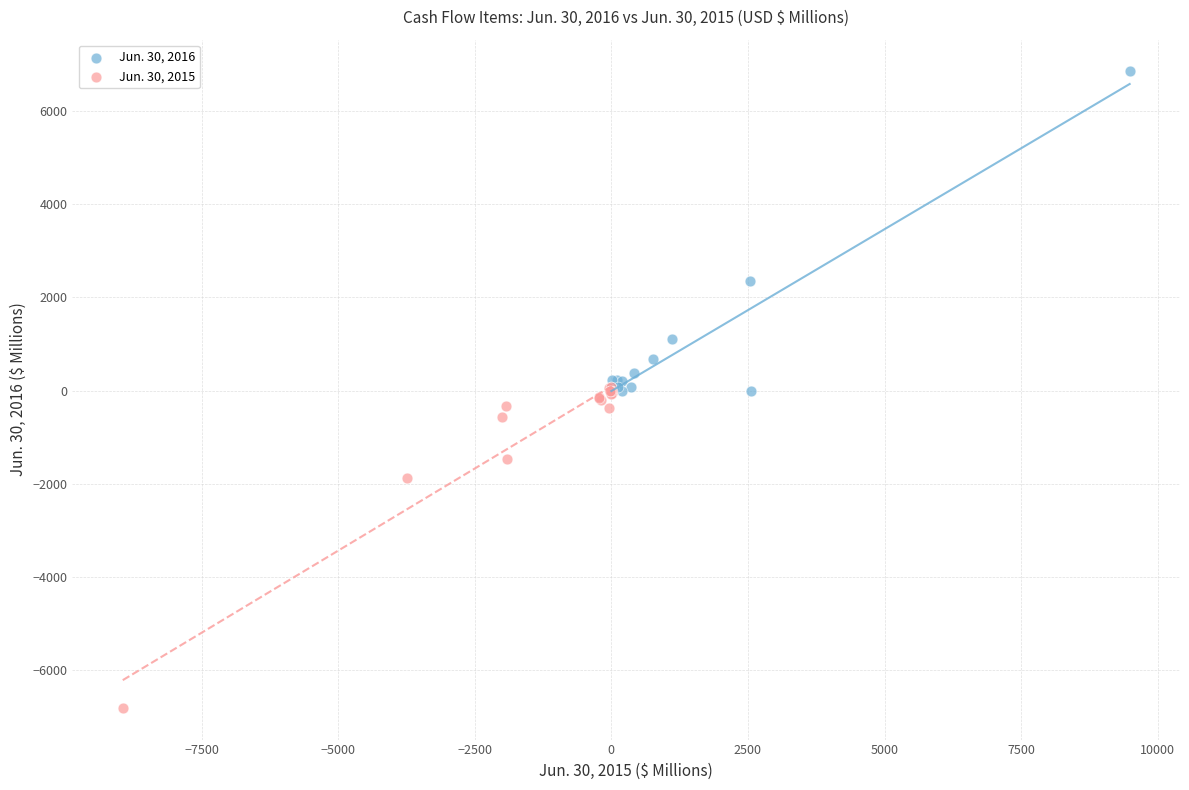

Which series contains the highest Y value?

Jun. 30, 2016